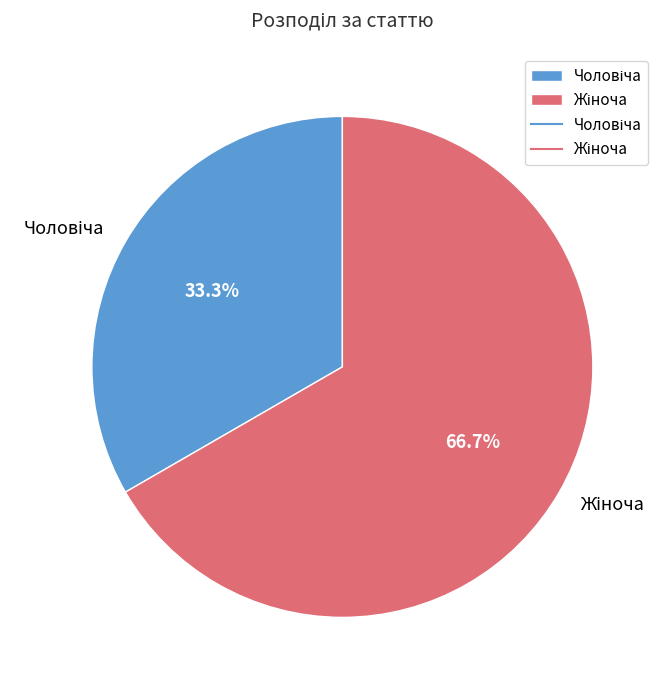

Is there a majority slice in this chart?

Yes